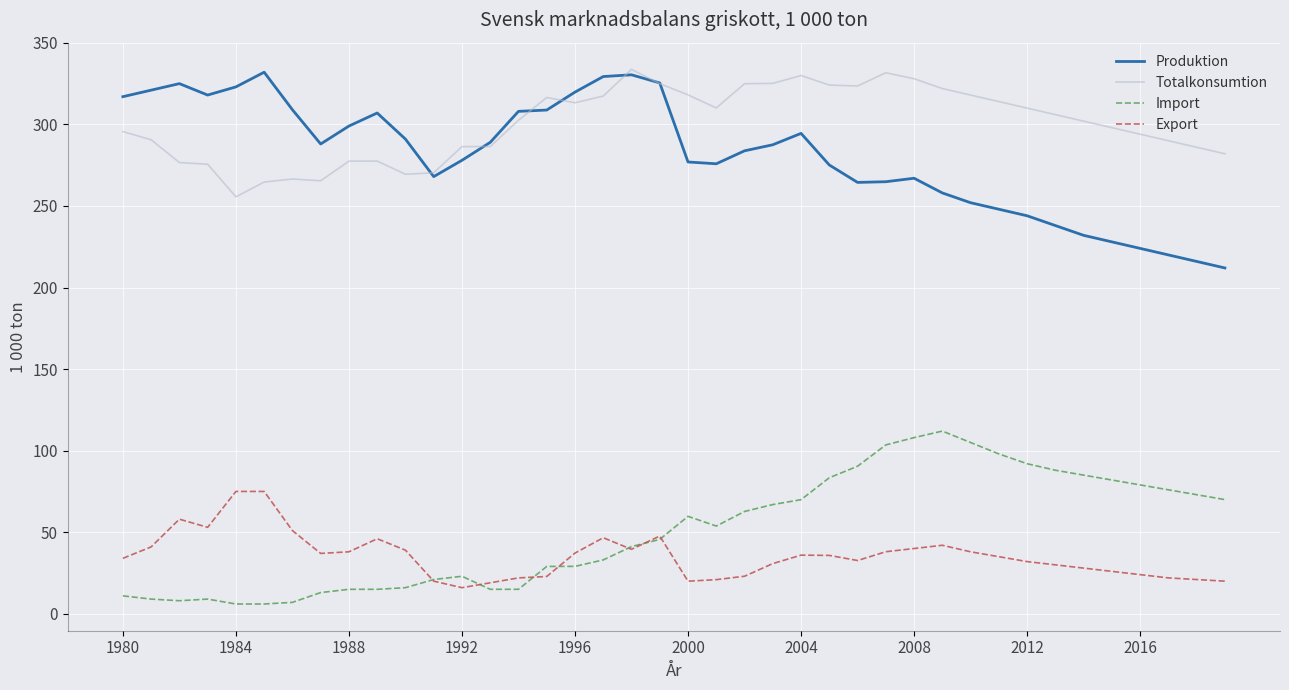

True or false: Export and Totalkonsumtion intersect in this chart.

False